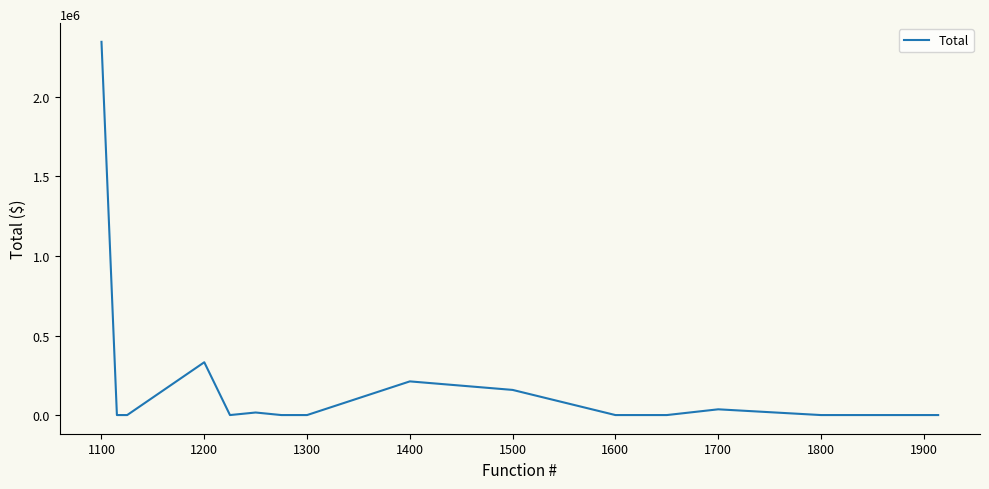

What is the maximum value shown in the chart?

2345714